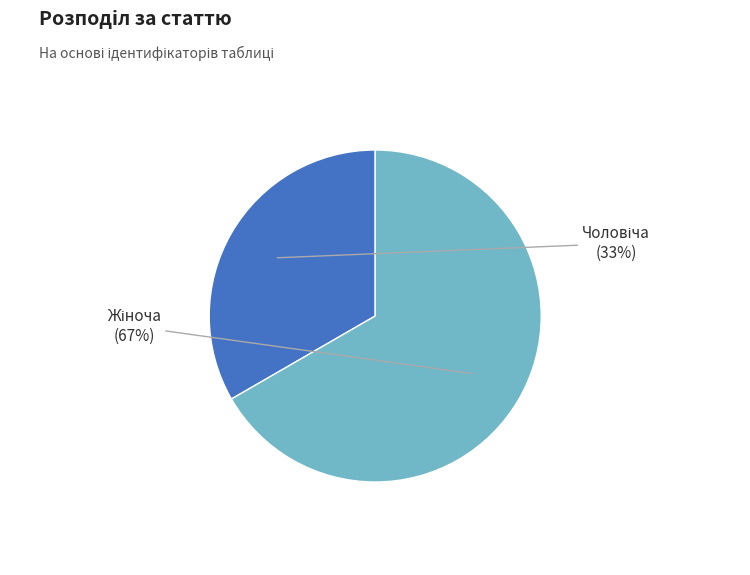

Is there any slice that represents more than half of the pie?

Yes